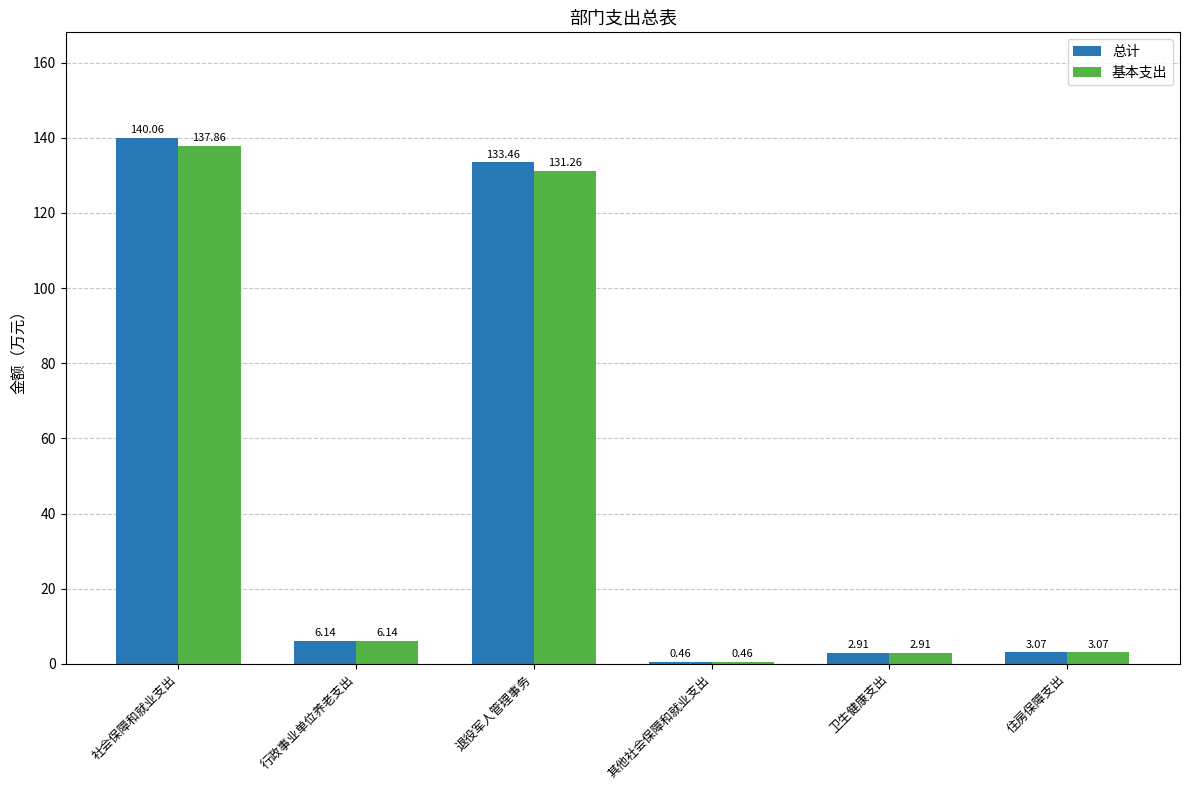

What is the difference between the 总计 values at 住房保障支出 and 卫生健康支出?

0.2